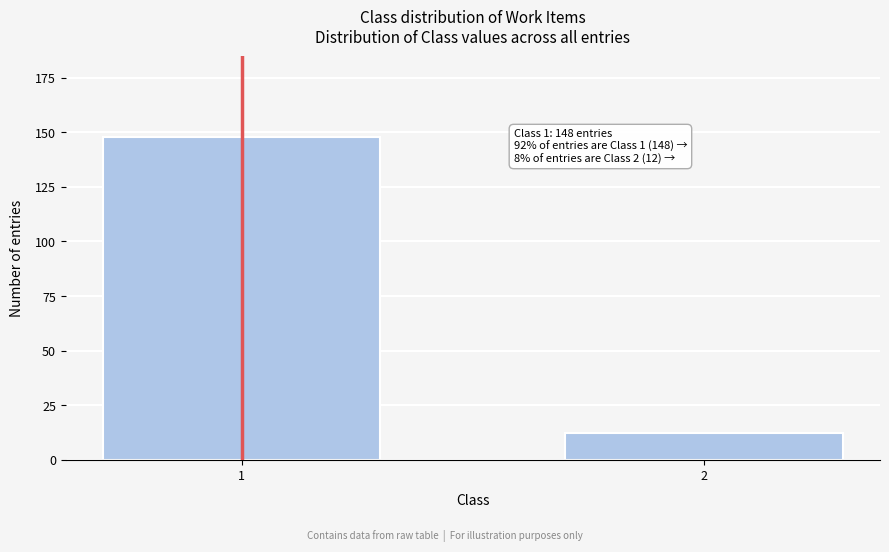

Reading left to right, what are all the values shown in this chart?

1=148	2=12